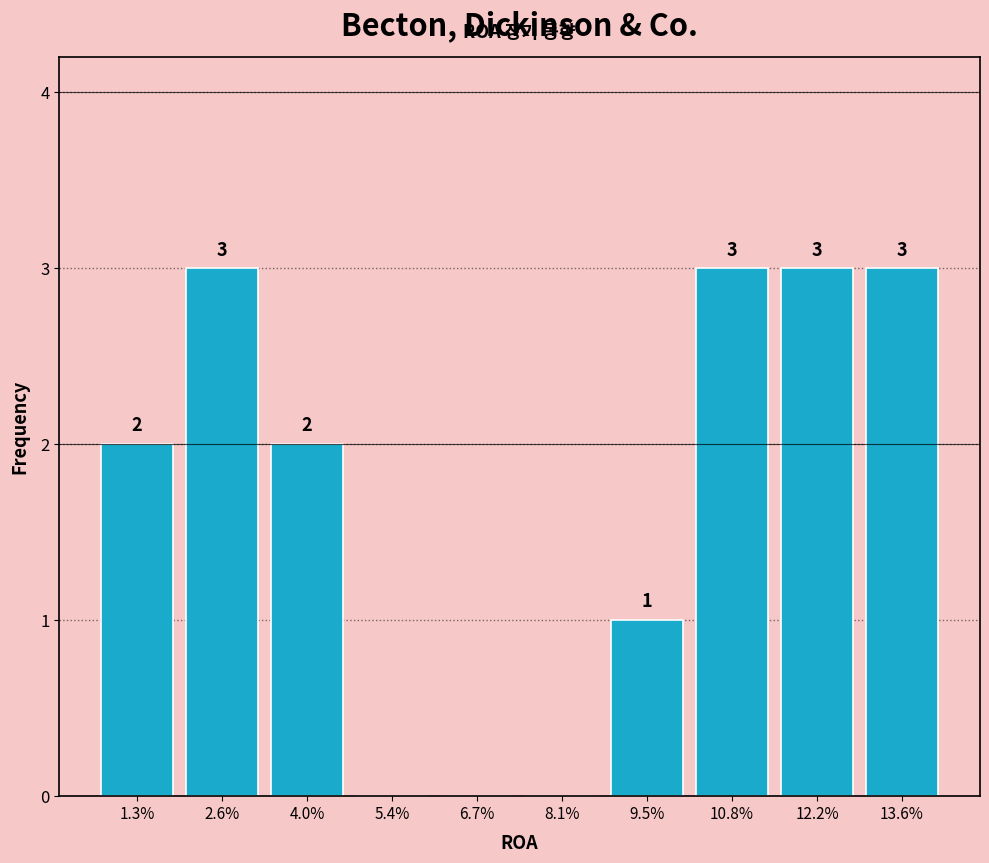

Reading left to right, extract all data points from this chart.

1.3%=2	2.6%=3	4.0%=2	5.4%=0	6.7%=0	8.1%=0	9.5%=1	10.8%=3	12.2%=3	13.6%=3